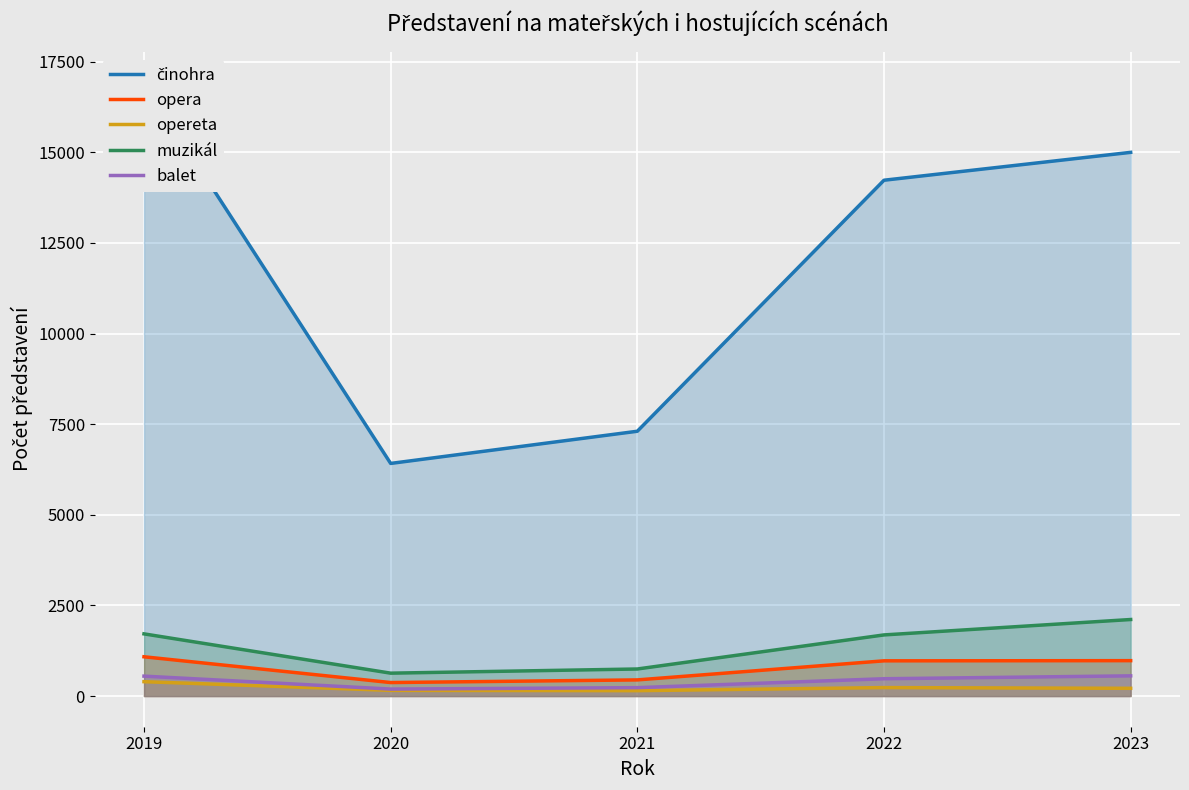

Between 2022 and 2023, which series saw the biggest shift?

činohra